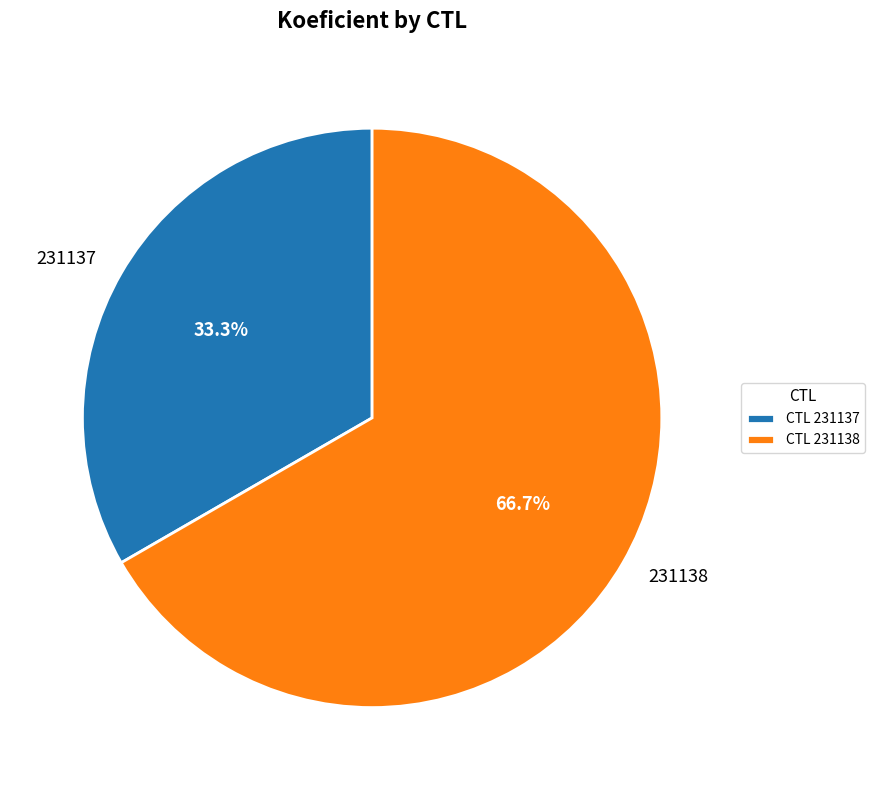

What is the largest slice in the pie chart?

231138